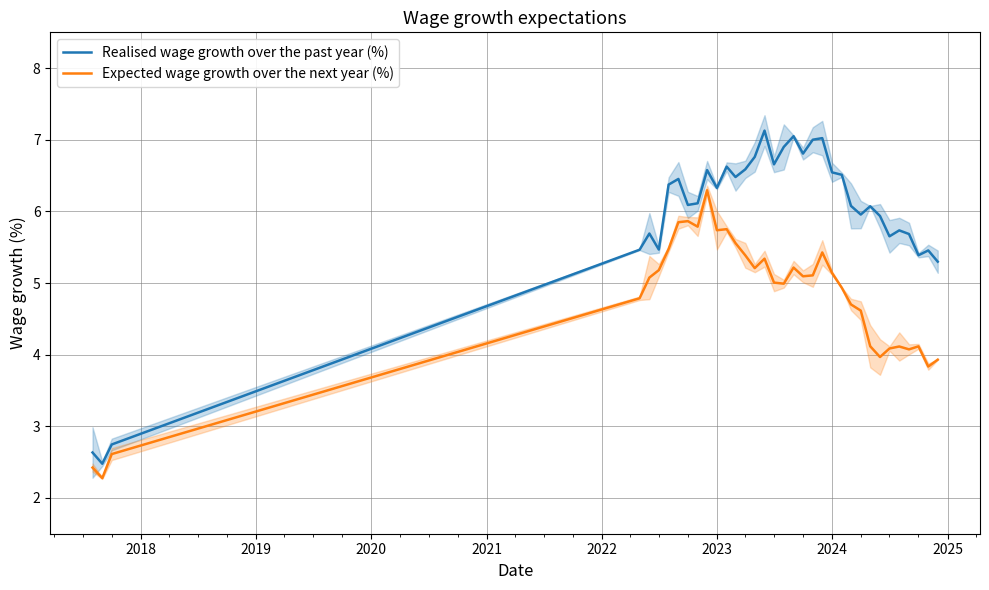

What is the difference between the second highest and second lowest values in the Realised wage growth over the past year (%) series?

4.4